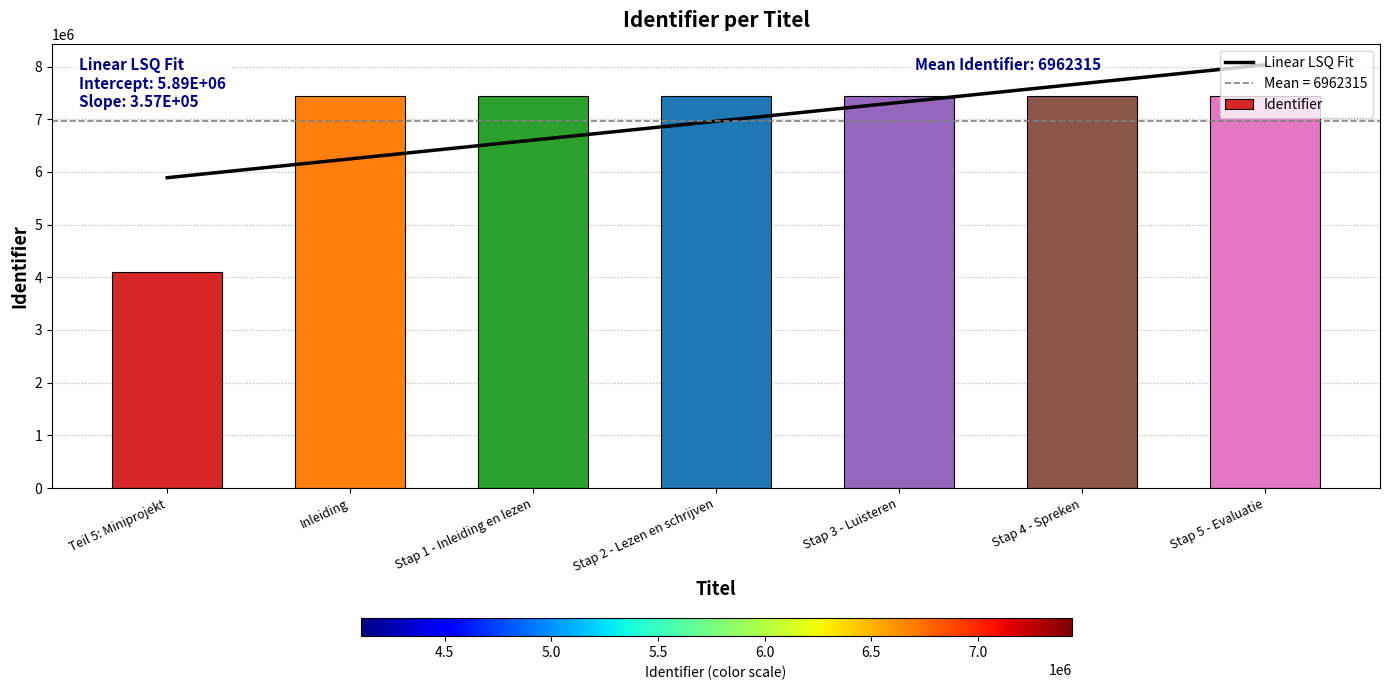

What is the maximum value for Identifier?

7438408